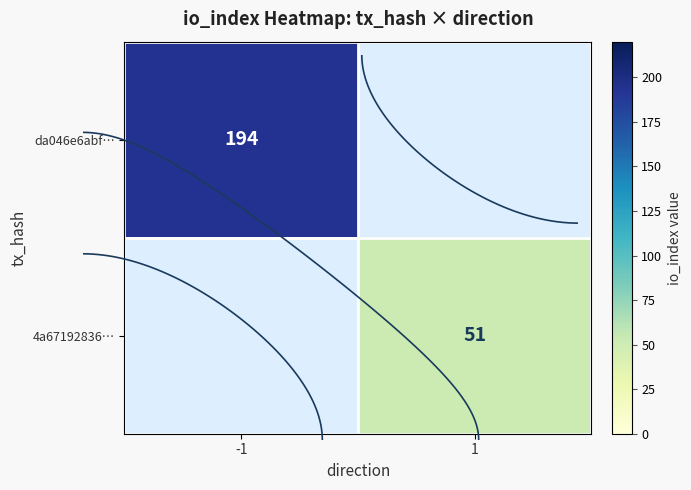

At how many categories does at least one series exceed 53?

1